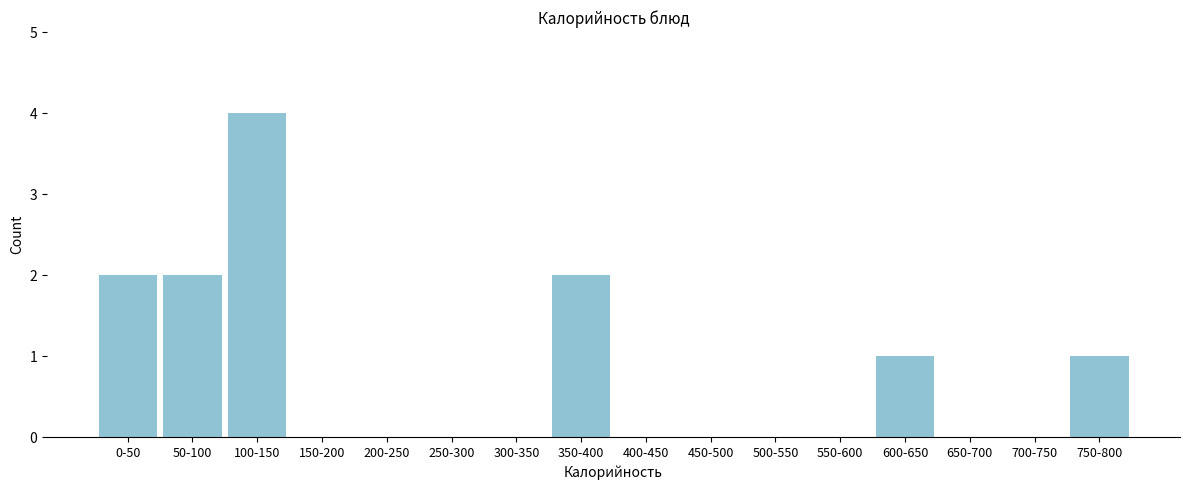

Reading left to right, what are all the values shown in this chart?

0-50=2	50-100=2	100-150=4	150-200=0	200-250=0	250-300=0	300-350=0	350-400=2	400-450=0	450-500=0	500-550=0	550-600=0	600-650=1	650-700=0	700-750=0	750-800=1